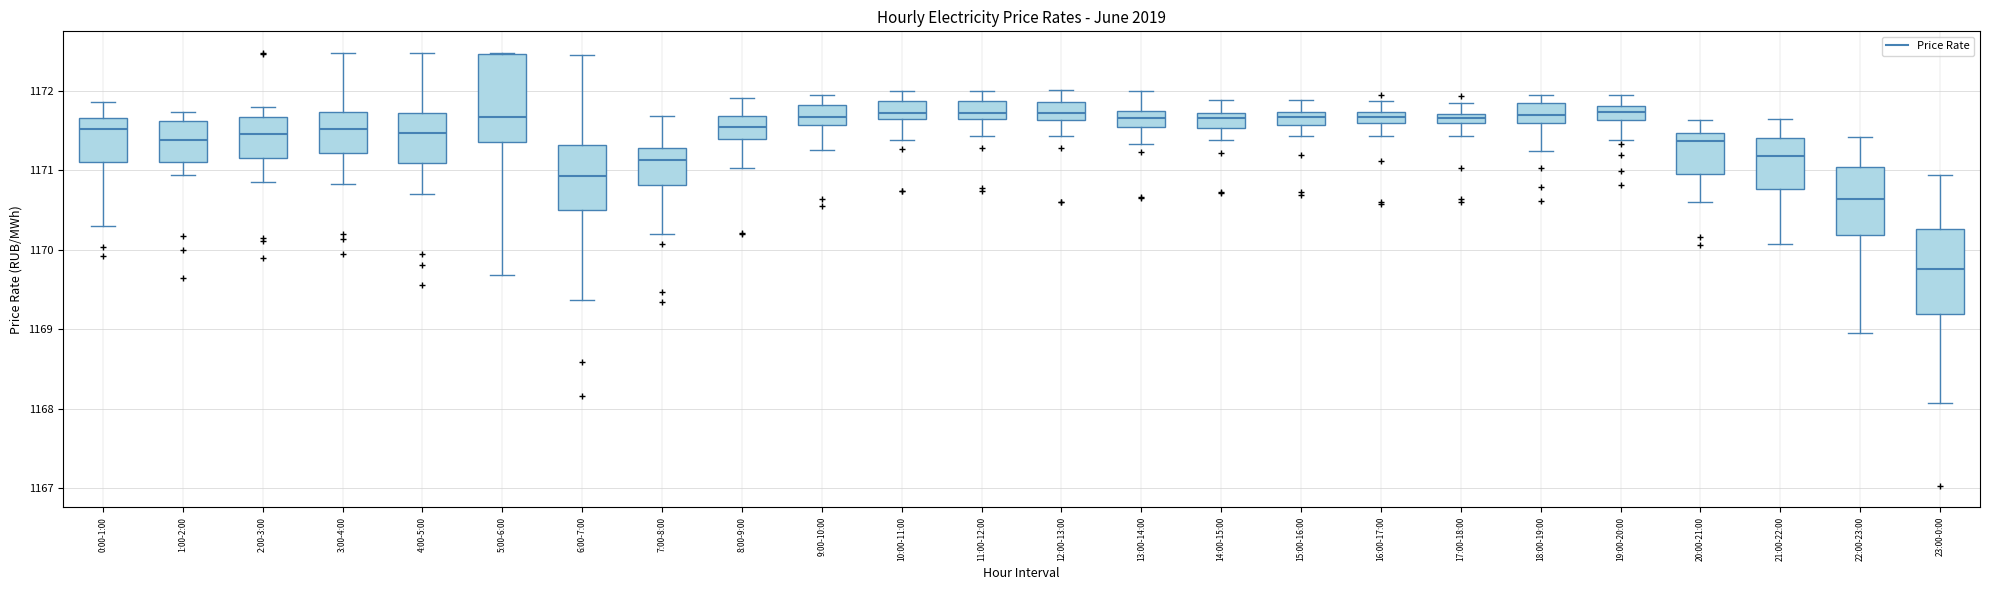

Which box's median line is the lowest?

23:00-0:00